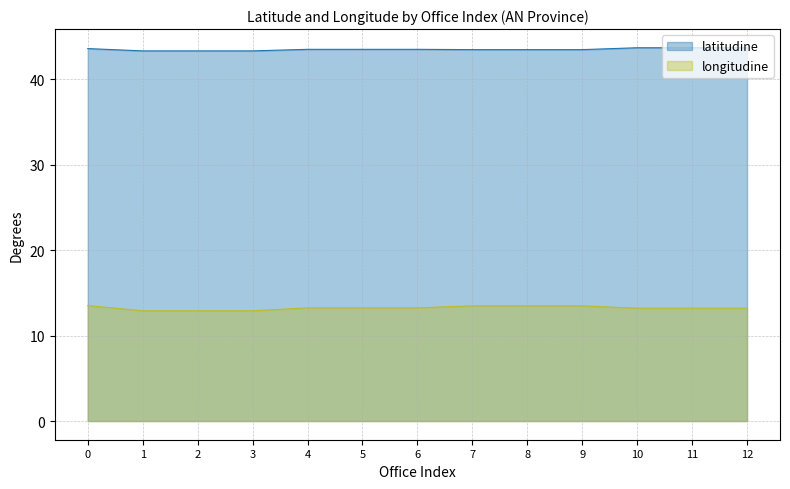

True or false: longitudine has more than 0 points higher than both neighbors.

False